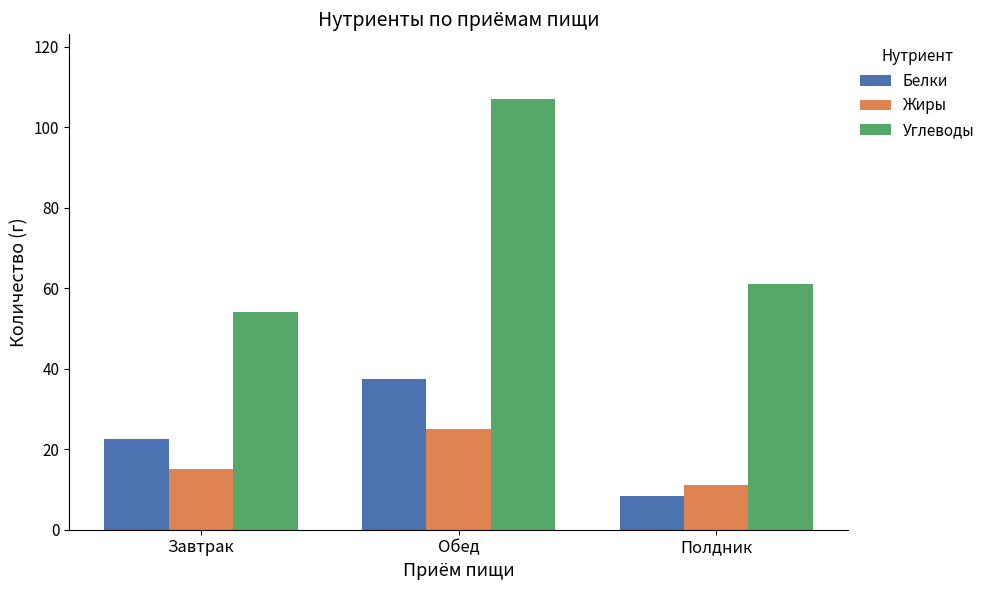

What is the approximate value of Белки at Полдник?

8.3